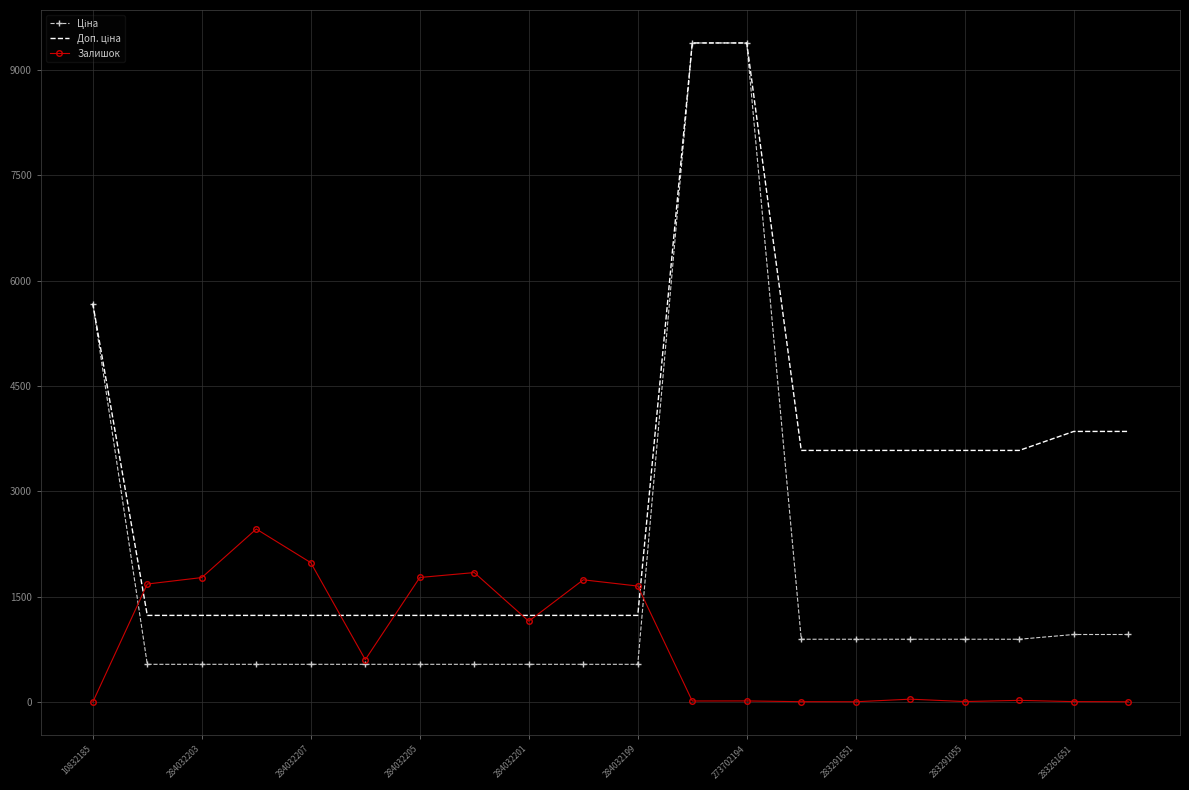

What is the maximum value shown in the chart?

9384.0